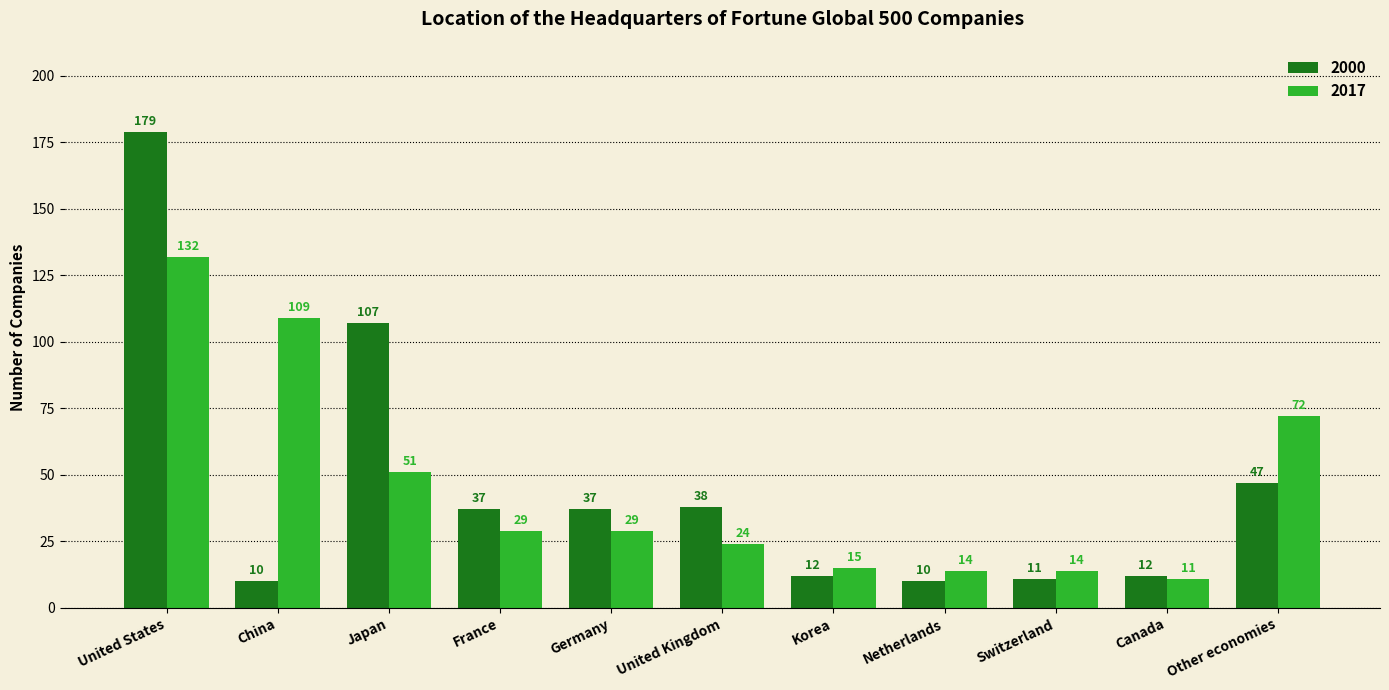

Rank the series at Other economies from highest to lowest value.

2017, 2000